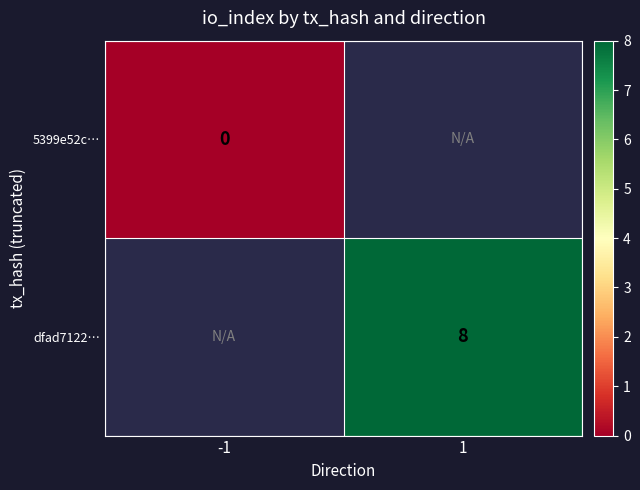

How many positive values does the dfad7122… series have?

1